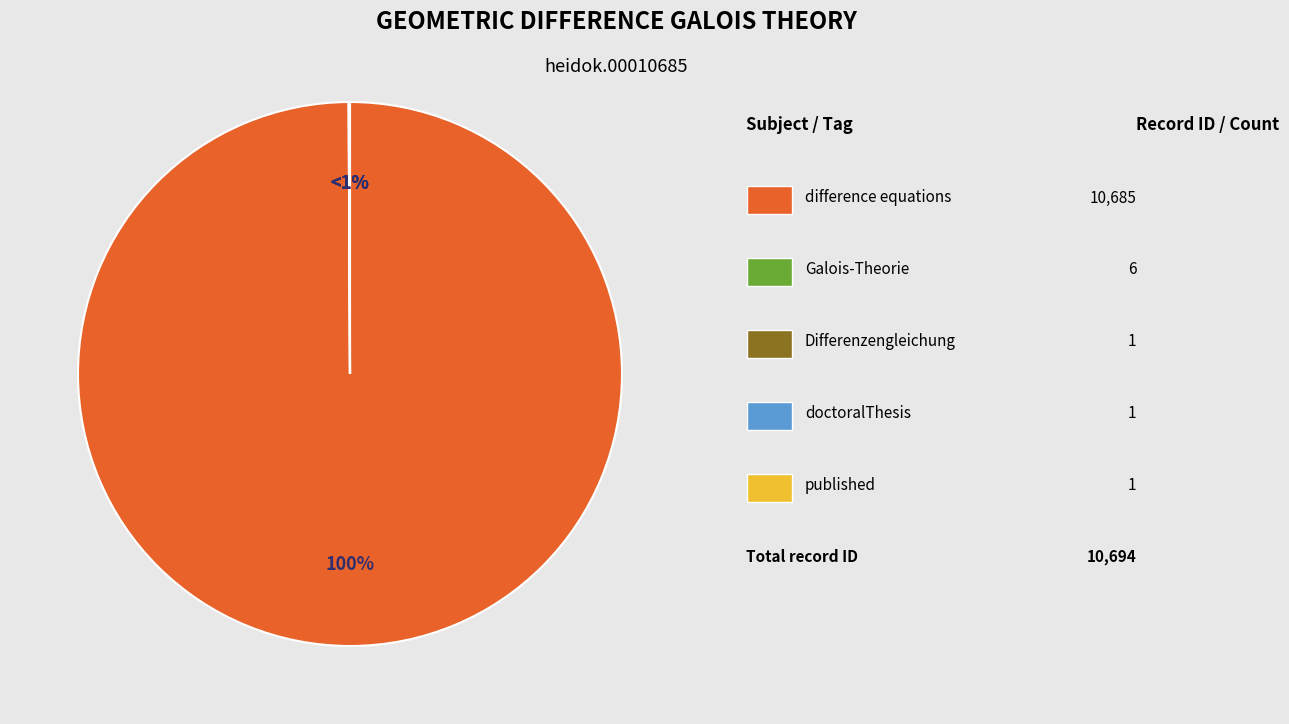

Approximately how many times larger is the value at doctoralThesis compared to Differenzengleichung?

1.0